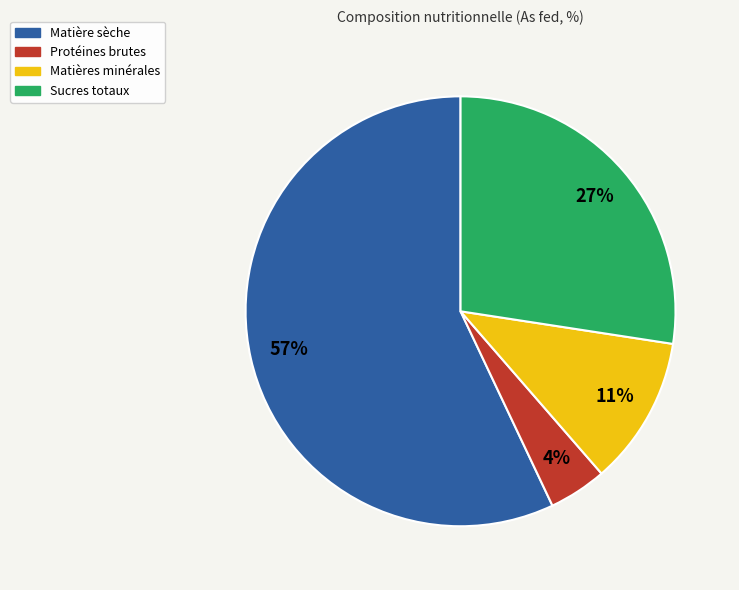

The Matières minérales slice represents 11% of the pie. True or false?

True